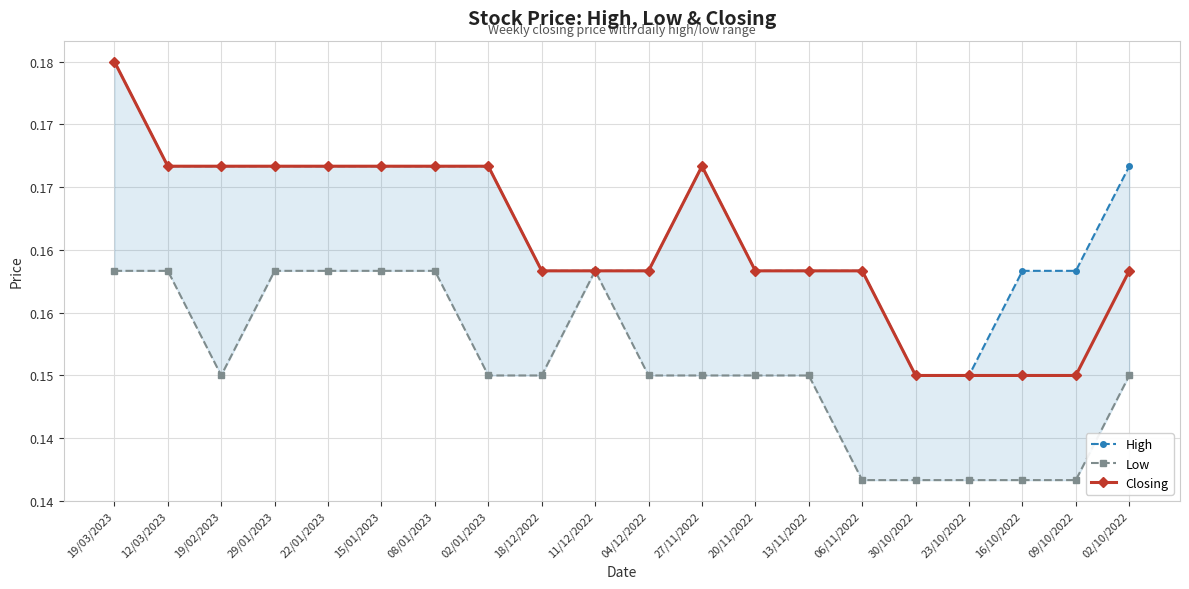

How many Closing values are between 0 and 1?

20